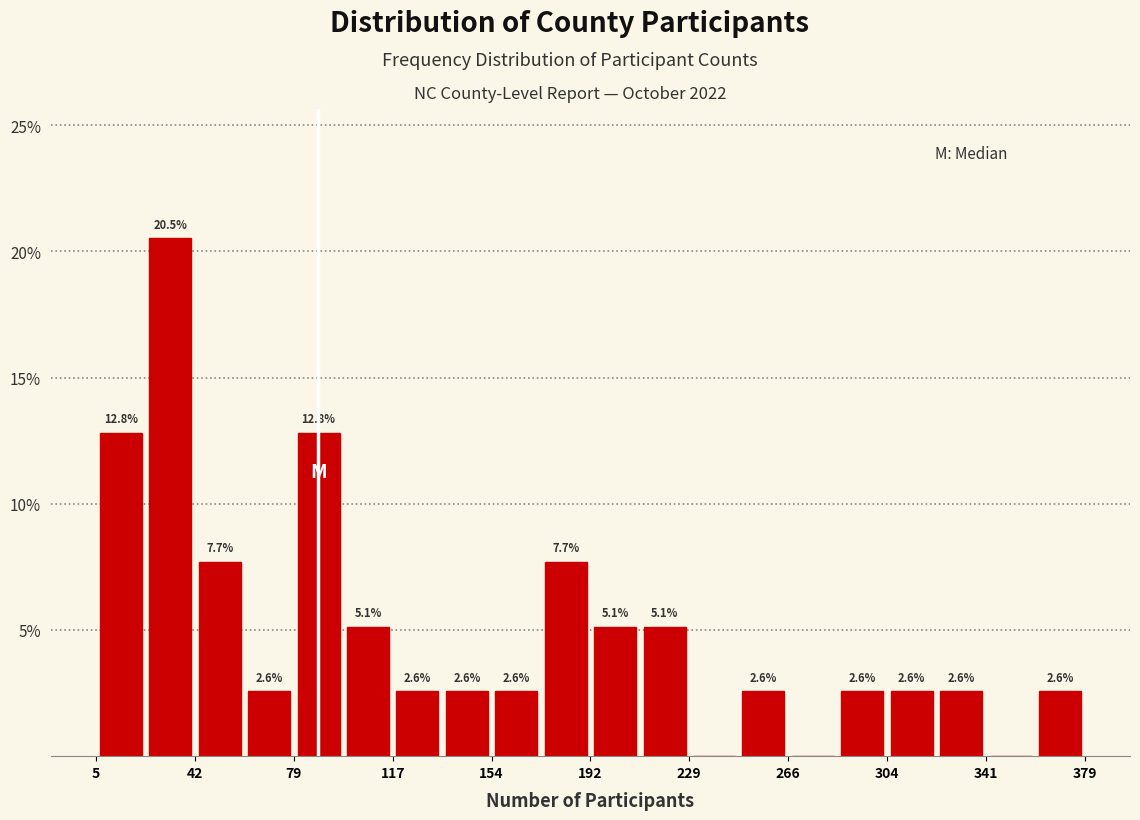

Around what value on the x-axis is the tallest bar? Give the approximate position of its centre, as read against the axis.

35